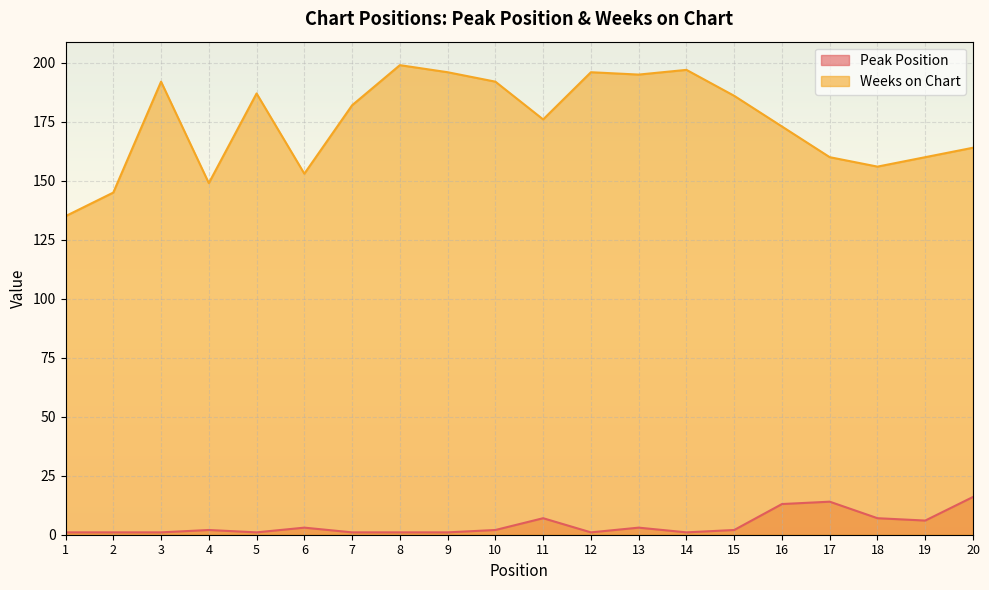

What is the difference between the Peak Position values at 8 and 6?

2